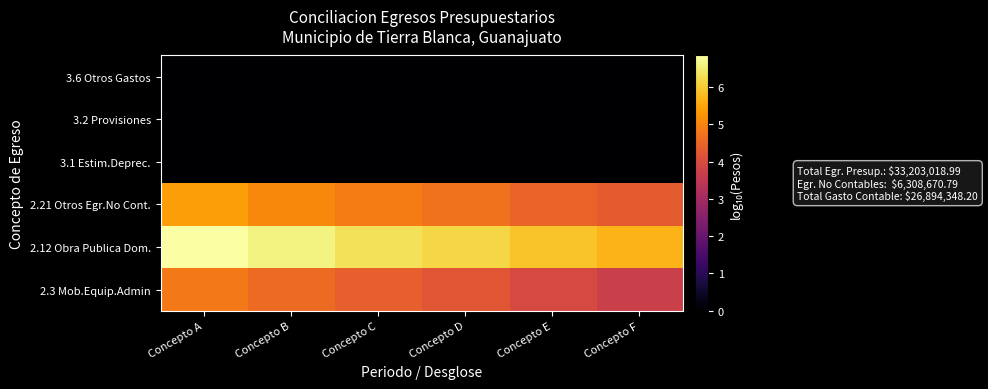

At which category is the sum across all series the highest?

Concepto A